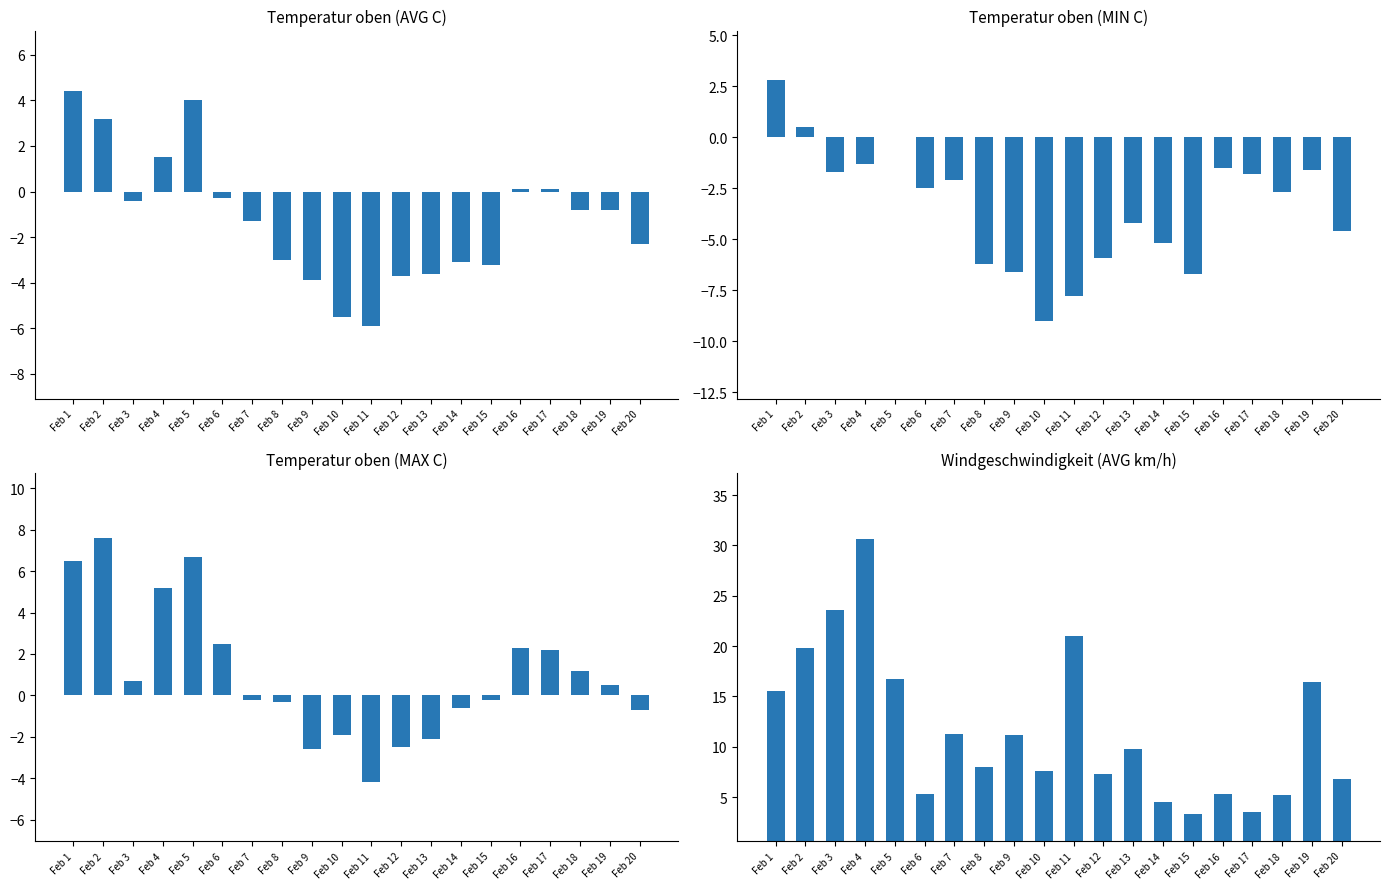

At which label does Temperatur oben (AVG C) reach its minimum?

Feb 11